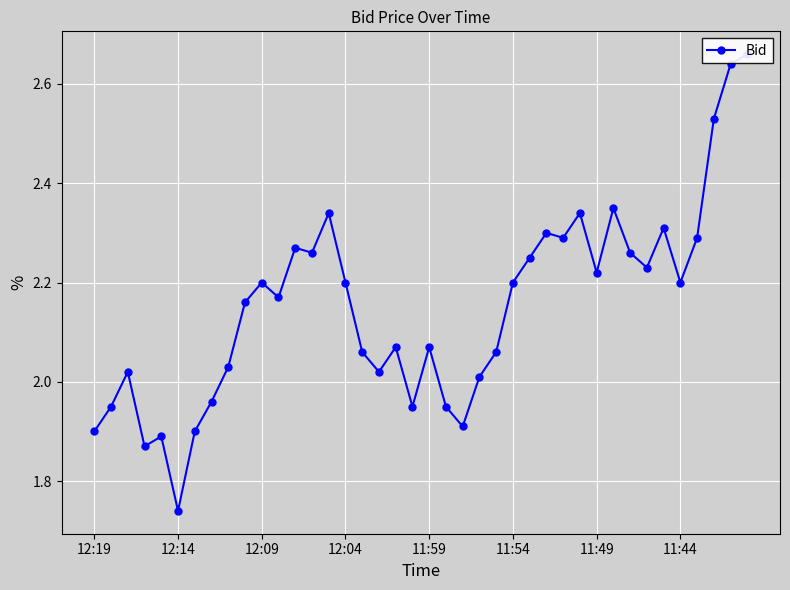

What is the ratio of the value at 28 to the value at 38?

0.9